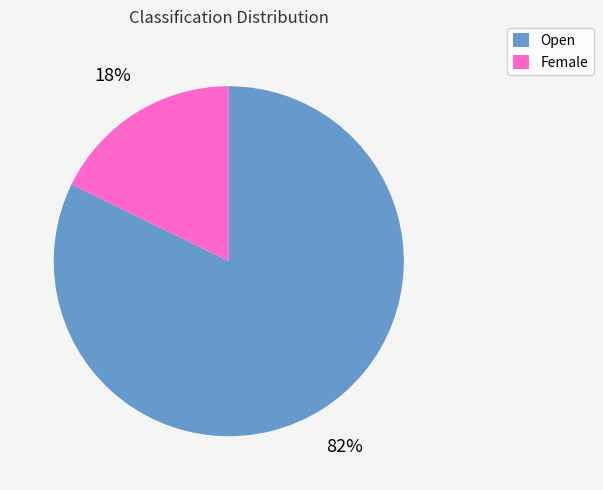

To the nearest percent, what percentage of the pie is Female?

18%